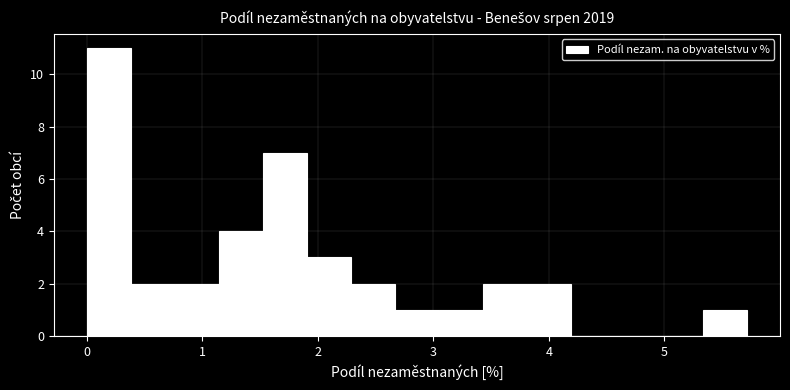

Around what value on the x-axis is the tallest bar? Give the approximate position of its centre, as read against the axis.

0.2